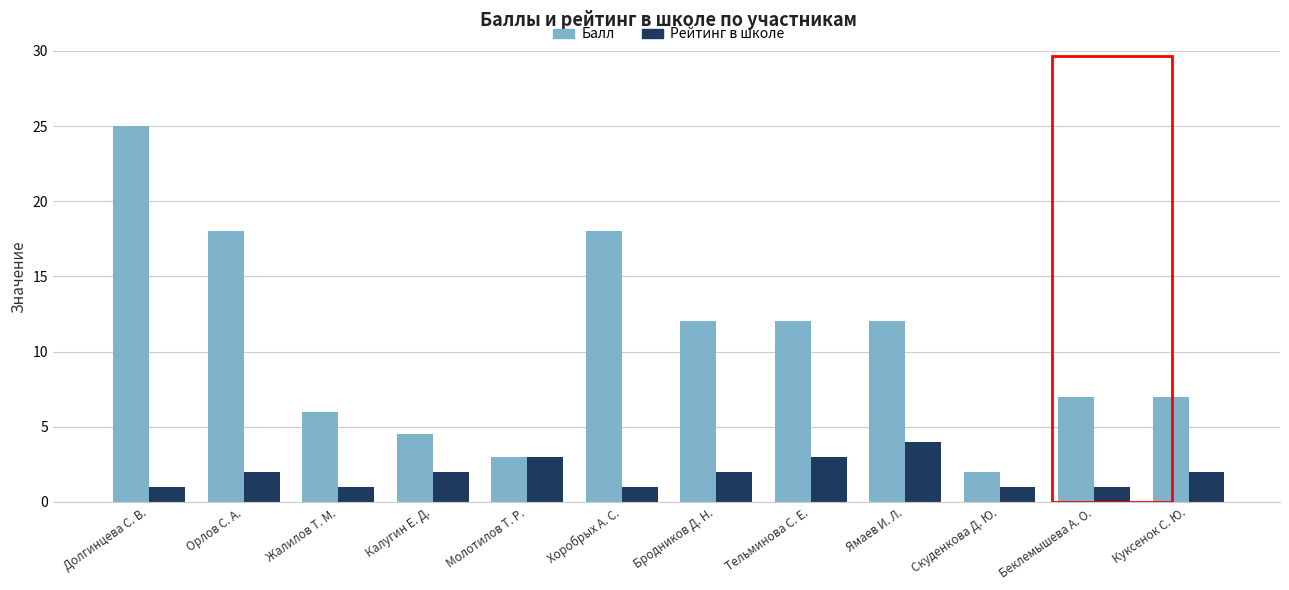

Reading left to right, list all the values displayed in this chart.

Балл: 25.0	18.0	6.0	4.5	3.0	18.0	12.0	12.0	12.0	2.0	7.0	7.0
Рейтинг в школе: 1.0	2.0	1.0	2.0	3.0	1.0	2.0	3.0	4.0	1.0	1.0	2.0